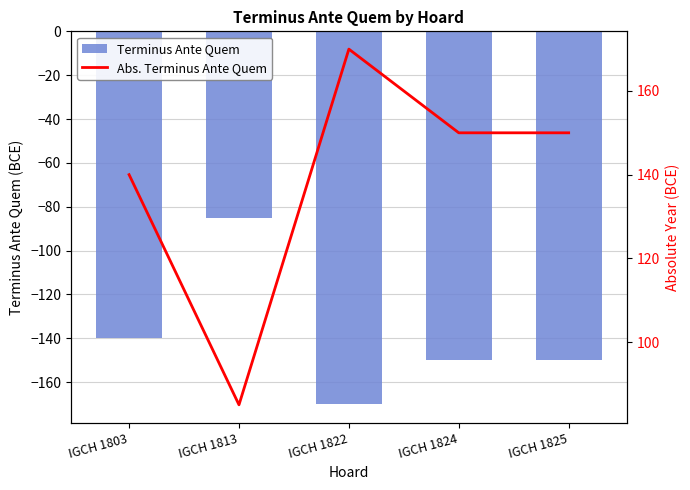

How many values in the Terminus Ante Quem series exceed -150?

2